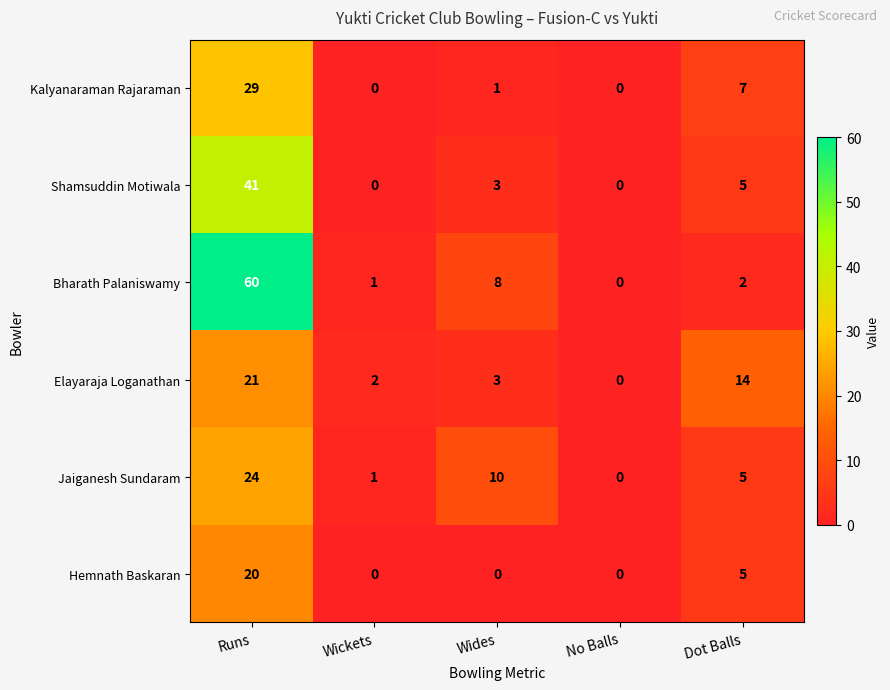

Which category has the highest value in the Jaiganesh Sundaram series?

Runs